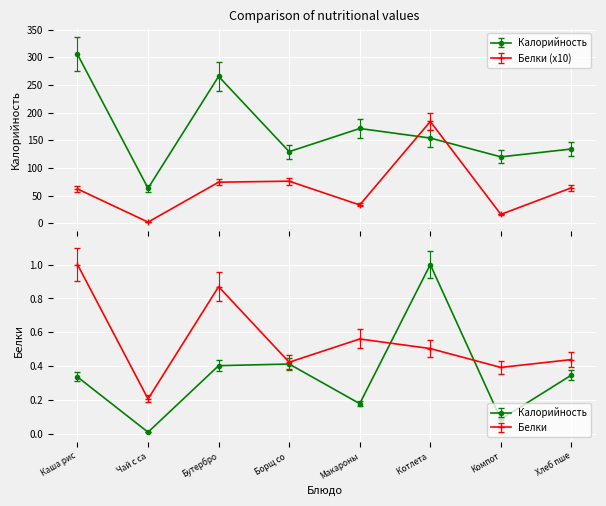

Rank the series by their maximum value, from lowest to highest.

Белки, Калорийность